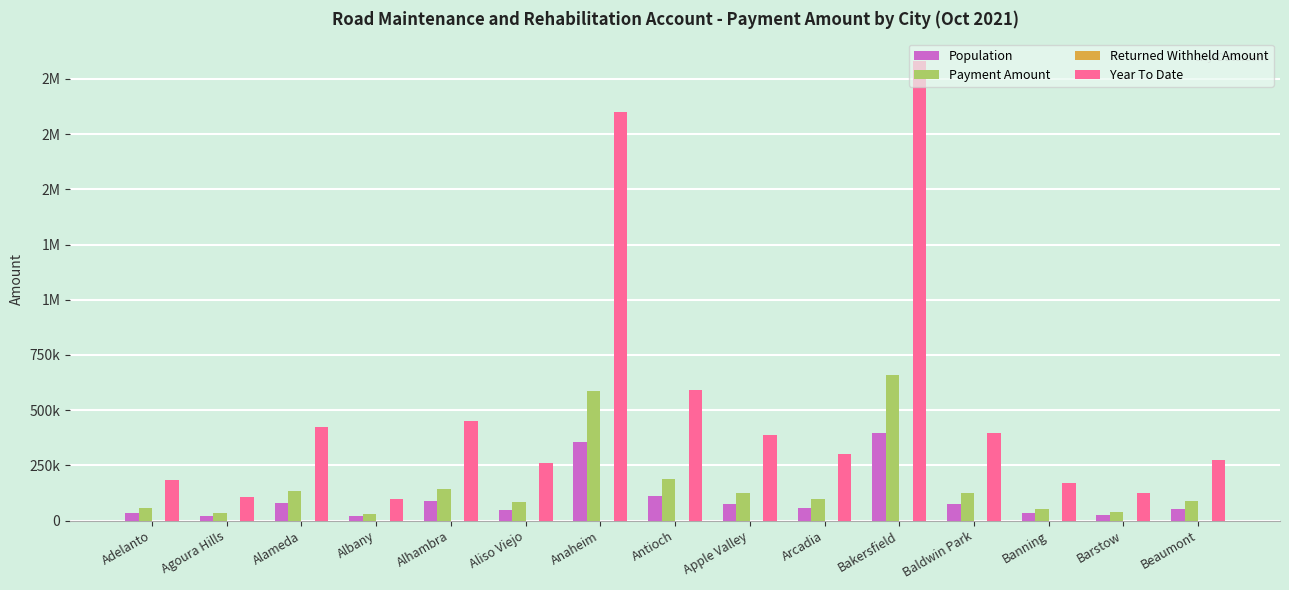

Are the bars grouped side by side (vs. stacked)?

Yes